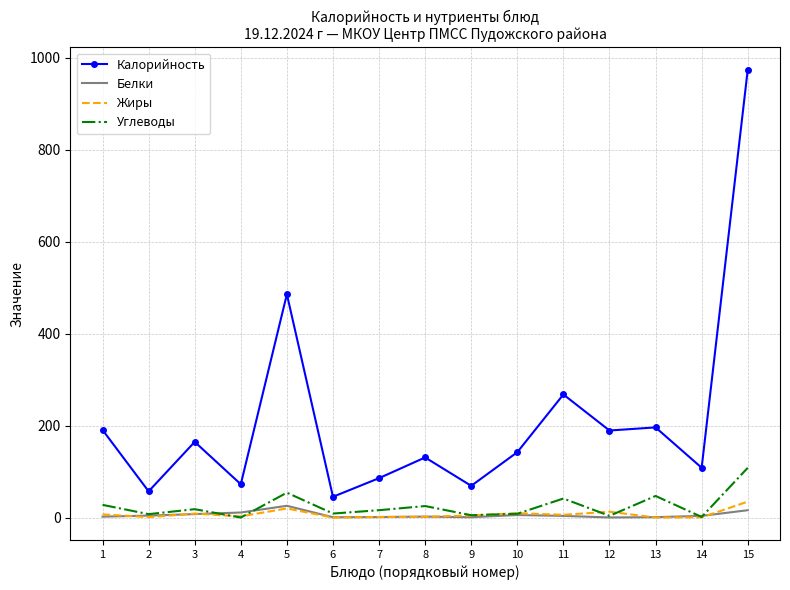

Which series has the largest range (max minus min)?

Калорийность